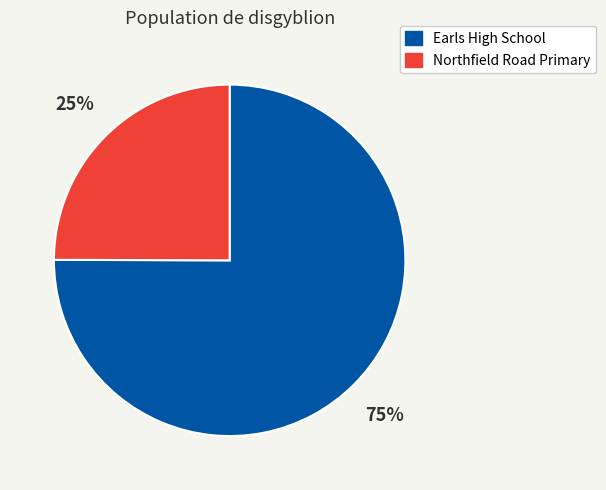

To the nearest percent, what portion does Northfield Road Primary represent?

25%